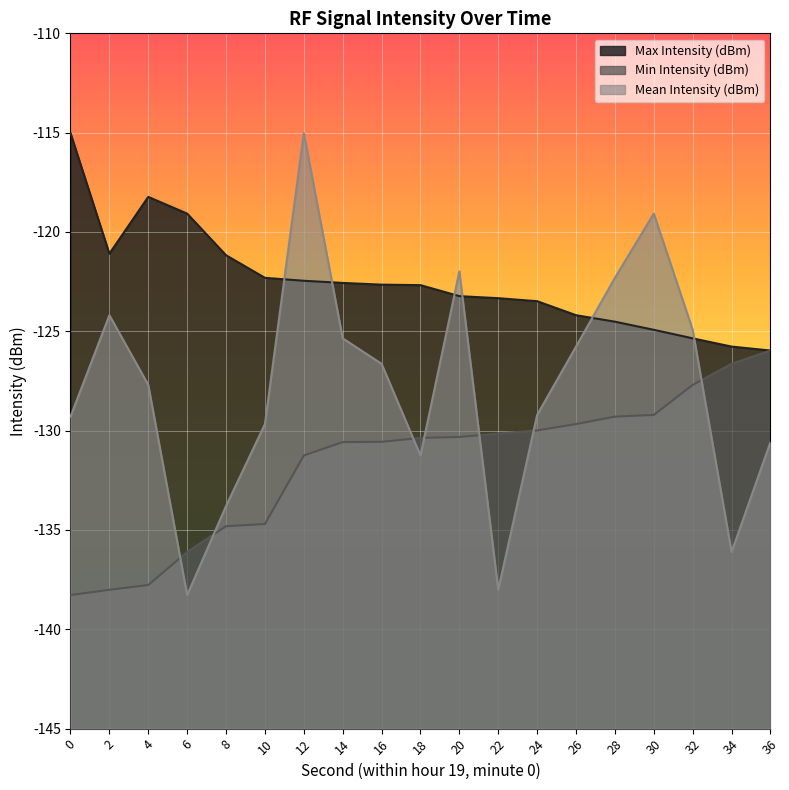

What are all the series names shown in the legend?

Max Intensity (dBm), Min Intensity (dBm), Mean Intensity (dBm)